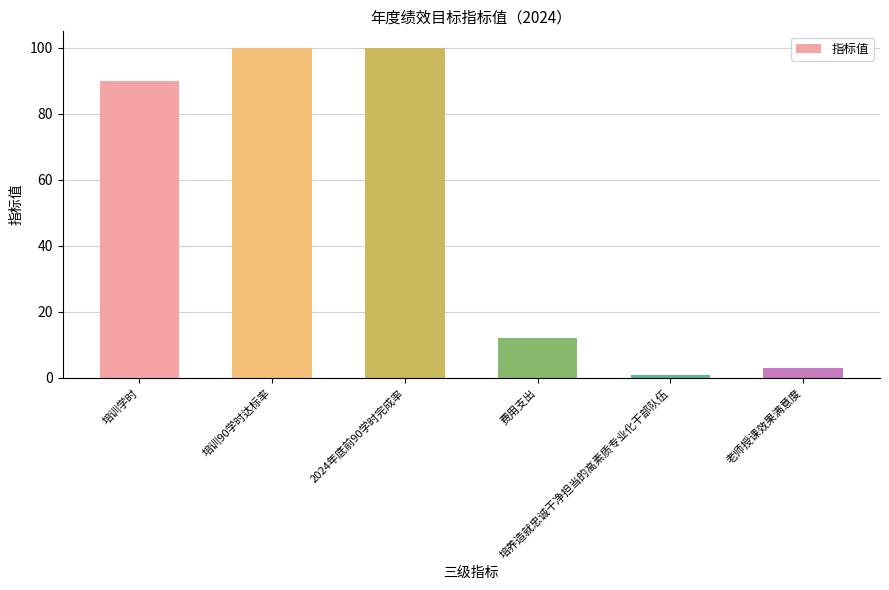

Is it true that the value at 培训学时 is 152?

False